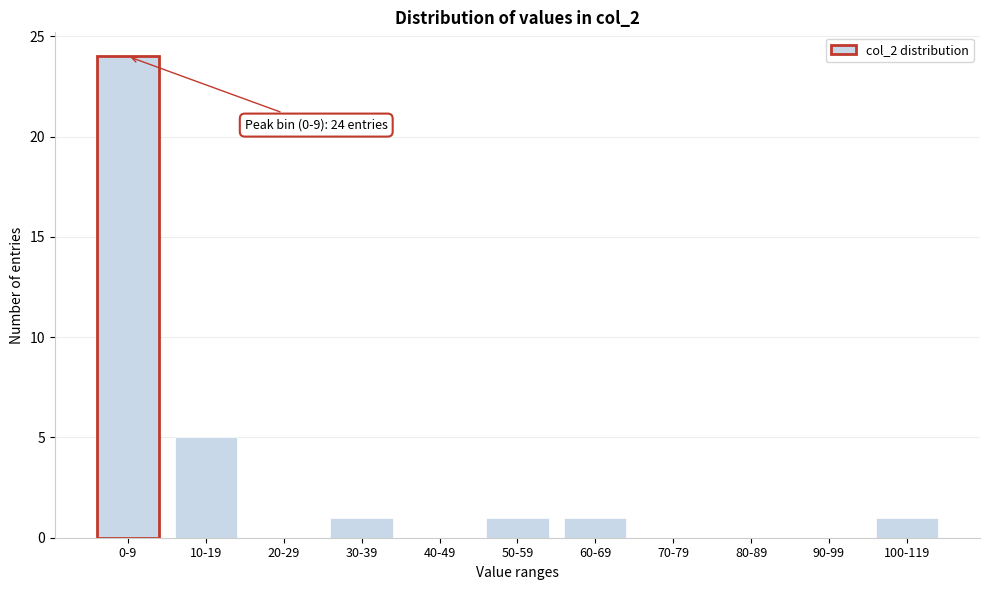

Reading left to right, transcribe all the data shown in this chart.

0-9=24	10-19=5	20-29=0	30-39=1	40-49=0	50-59=1	60-69=1	70-79=0	80-89=0	90-99=0	100-119=1